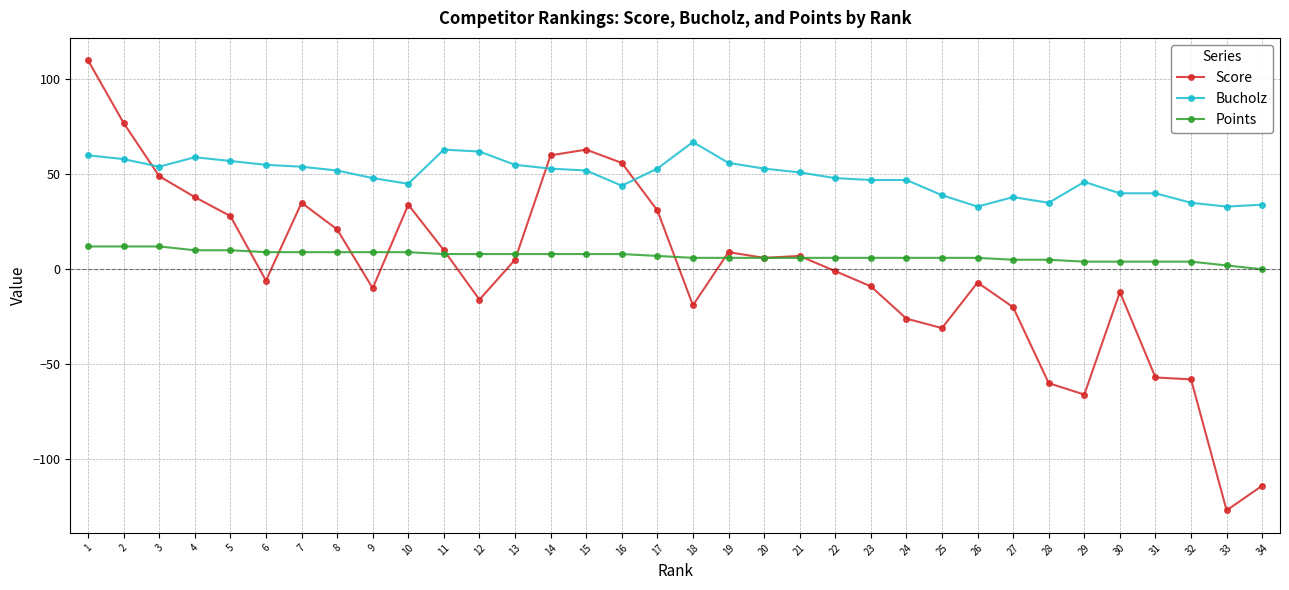

Which series has the largest total across all categories?

Bucholz